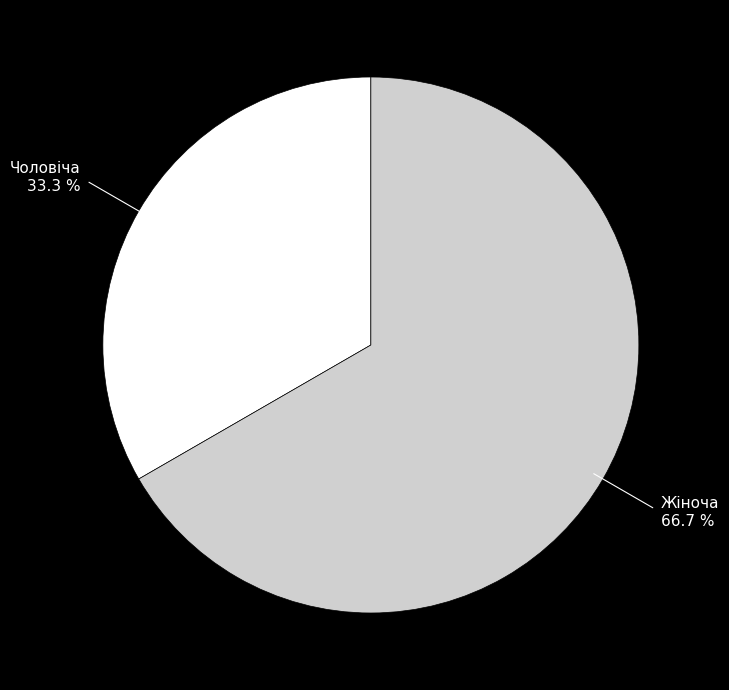

Is there a majority slice in this chart?

Yes